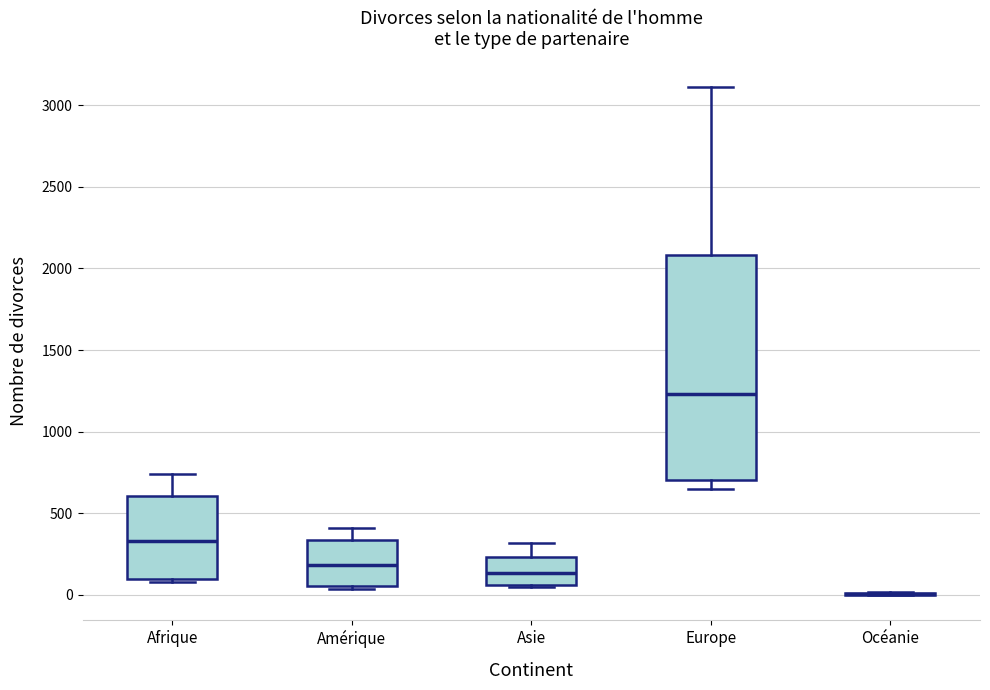

Reading left to right, read every box against the y-axis: the position of its median line, the range the box covers, and the ends of its whiskers. The values are not printed on the chart, so give them approximately, as read against the axis.

Afrique: median 350, box 100 to 600, whiskers 100 to 750
Amérique: median 200, box 50 to 350, whiskers 50 (just below the box's lower edge) to 400
Asie: median 150, box 50 to 250, whiskers 50 to 300
Europe: median 1250, box 700 to 2100, whiskers 650 to 3100
Océanie: box collapsed to a line at 0, whiskers 0 to 0